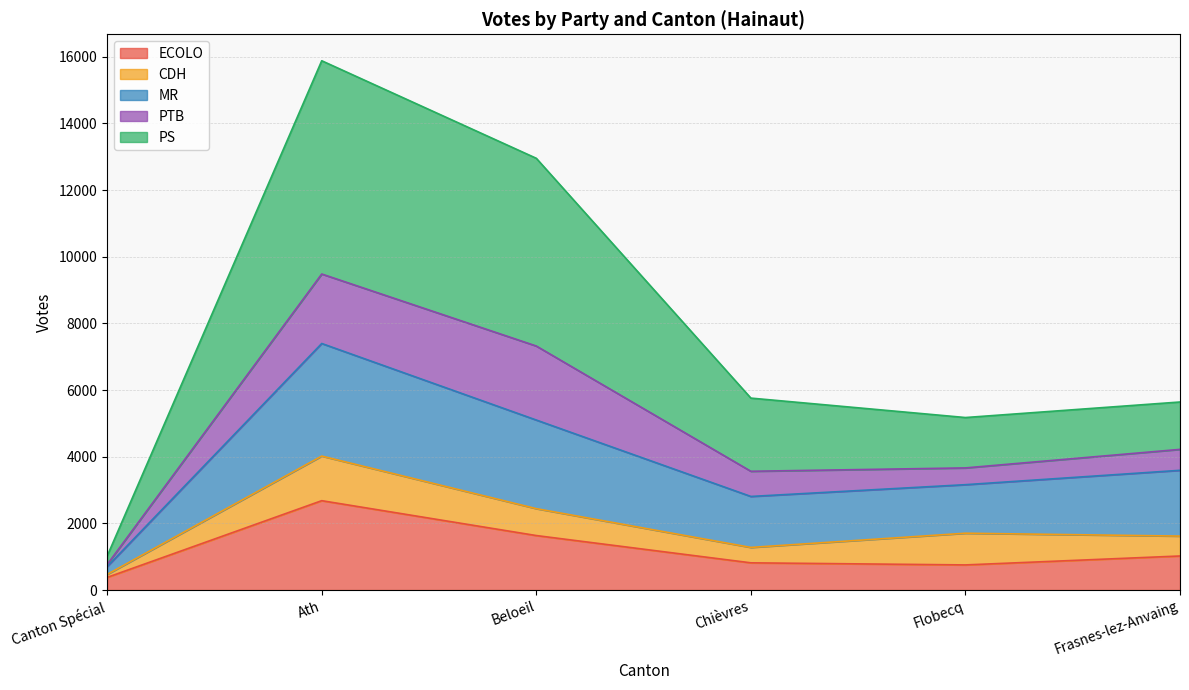

Which category has the highest value in the ECOLO series?

Ath